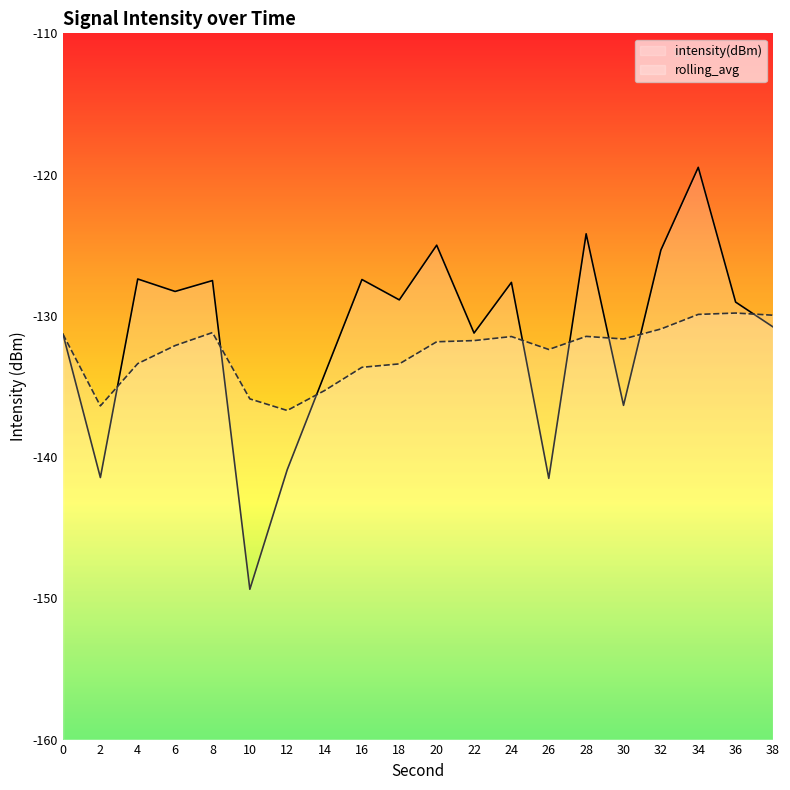

The value of rolling_avg at 18 is -176.9. True or false?

False